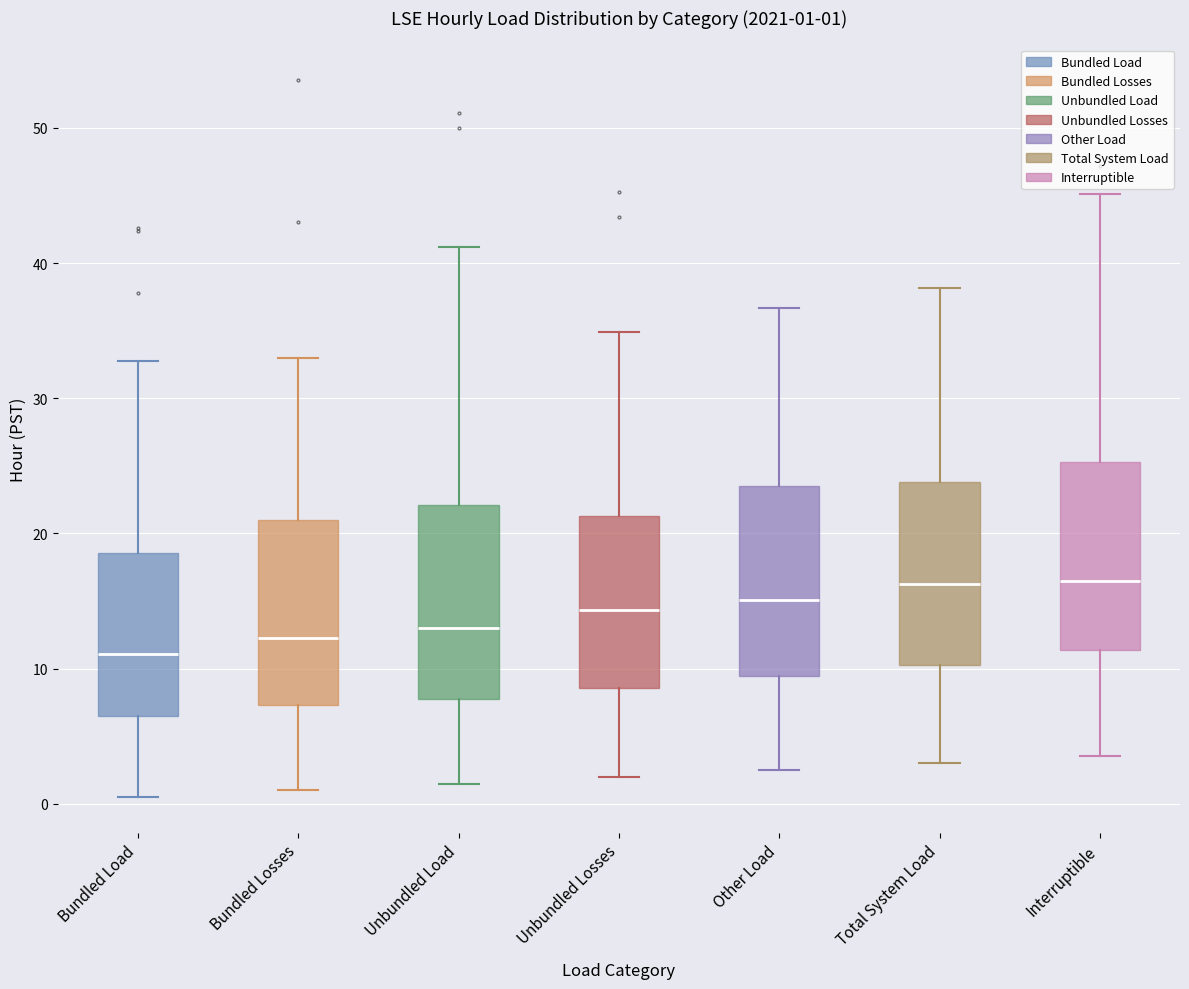

Which box's median line is the lowest?

Bundled Load